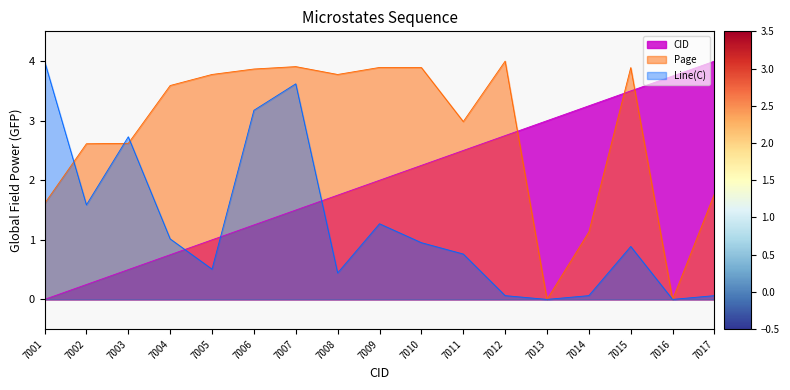

Reading left to right, list all the values displayed in this chart.

CID: 0.0	0.2	0.5	0.8	1.0	1.2	1.5	1.8	2.0	2.2	2.5	2.8	3.0	3.2	3.5	3.8	4.0
Page: 1.6	2.6	2.6	3.6	3.8	3.9	3.9	3.8	3.9	3.9	3.0	4.0	0.0	1.1	3.9	0.0	1.8
Line(C): 4.0	1.6	2.7	1.0	0.5	3.2	3.6	0.4	1.3	1.0	0.8	0.1	0.0	0.1	0.9	0.0	0.1